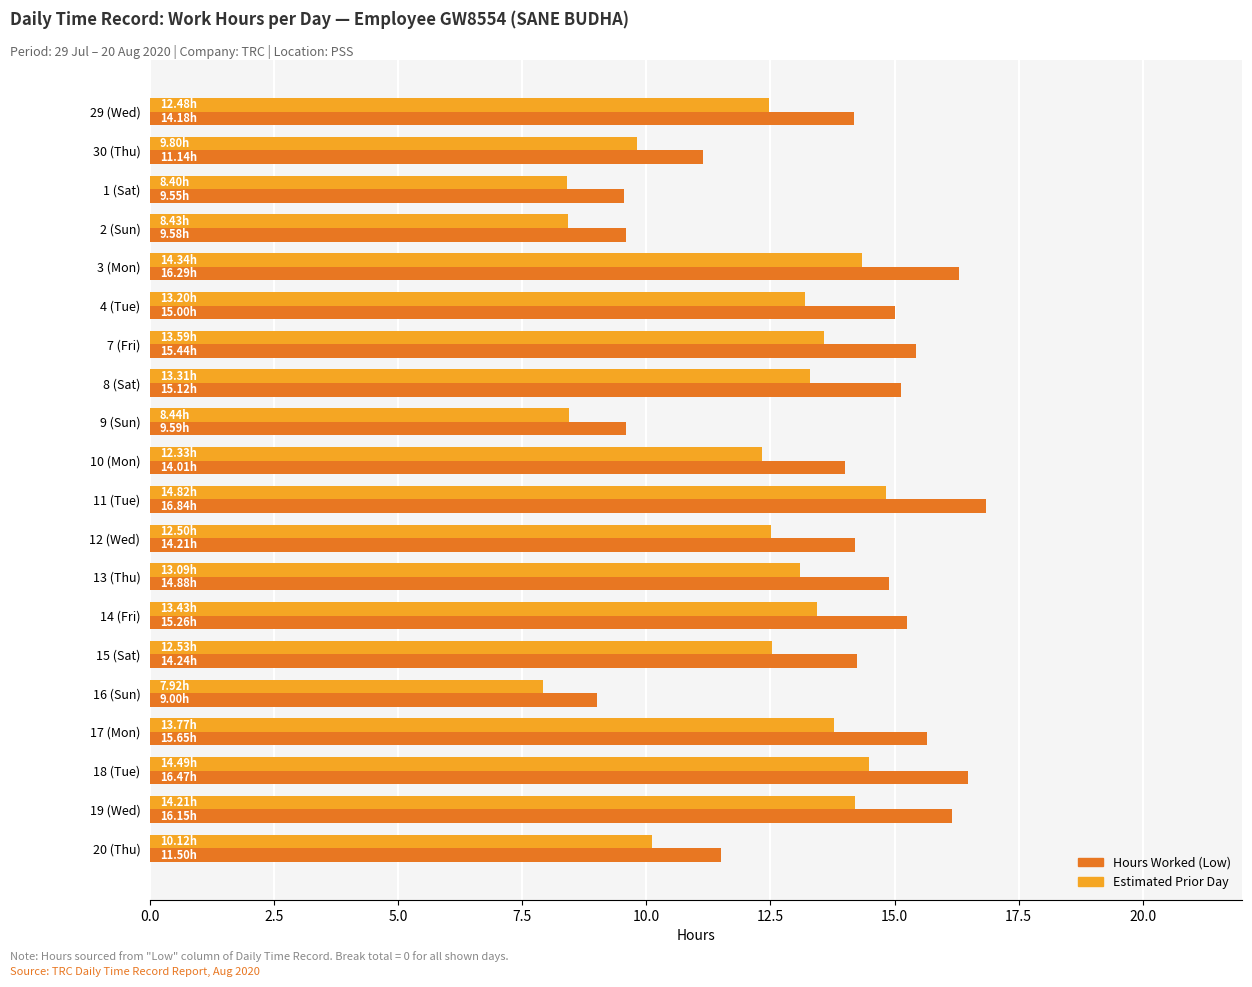

Where is Hours Worked (Low) nearest to the value 12?

20 (Thu)